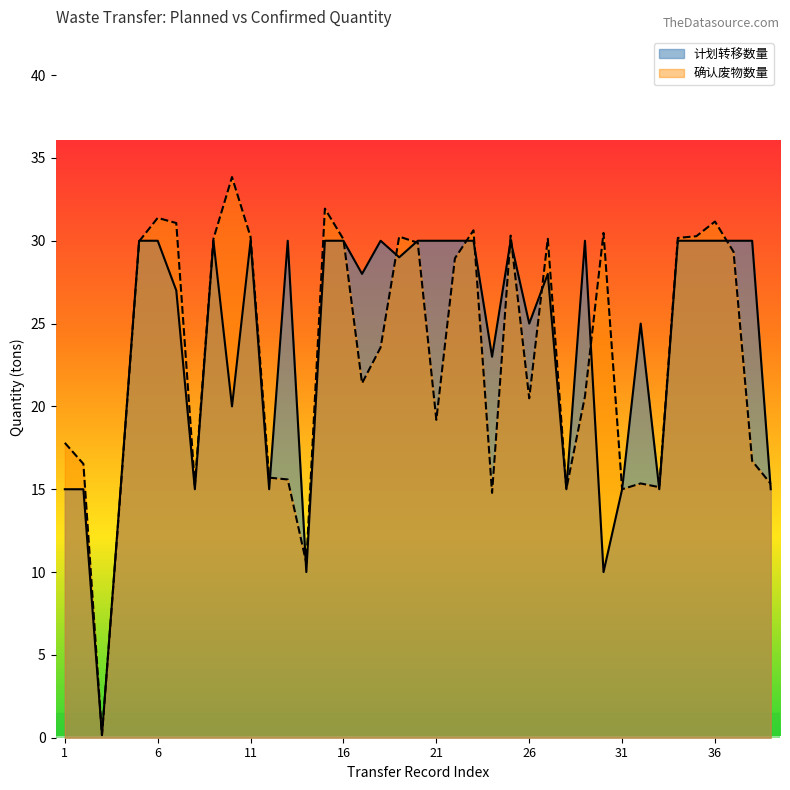

At 1, list the series in order from smallest to largest.

计划转移数量, 确认废物数量